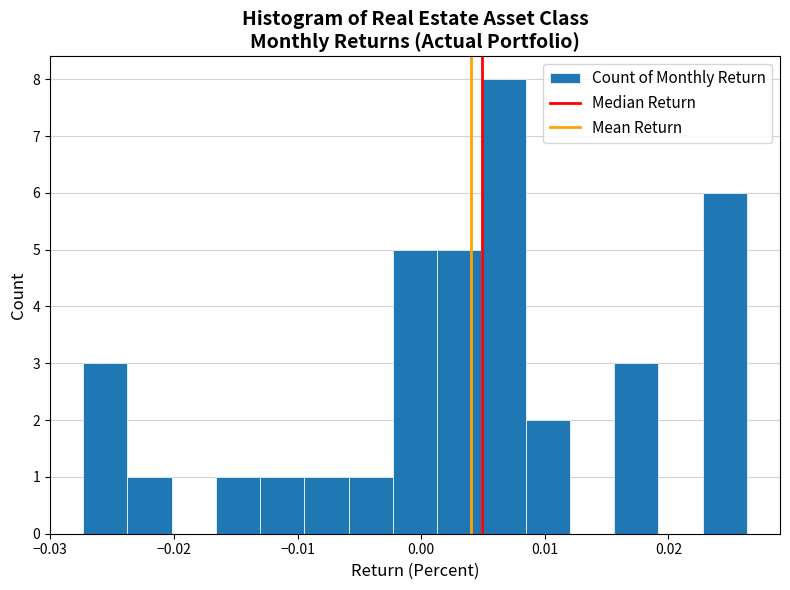

Read against the x-axis, roughly where is the centre of the tallest bar?

0.007